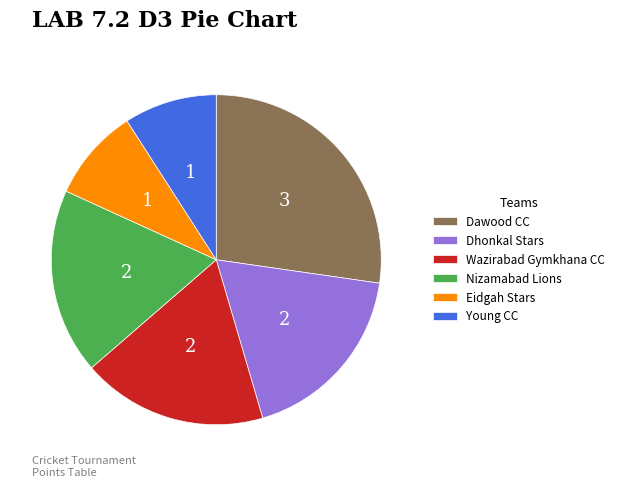

Does any single category account for the majority?

No